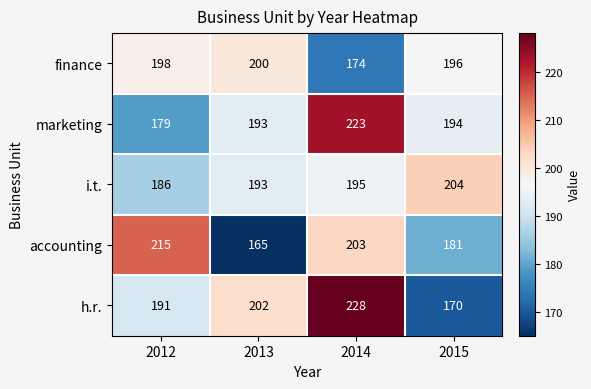

What is the difference between the maximum and minimum values in the i.t. series?

18